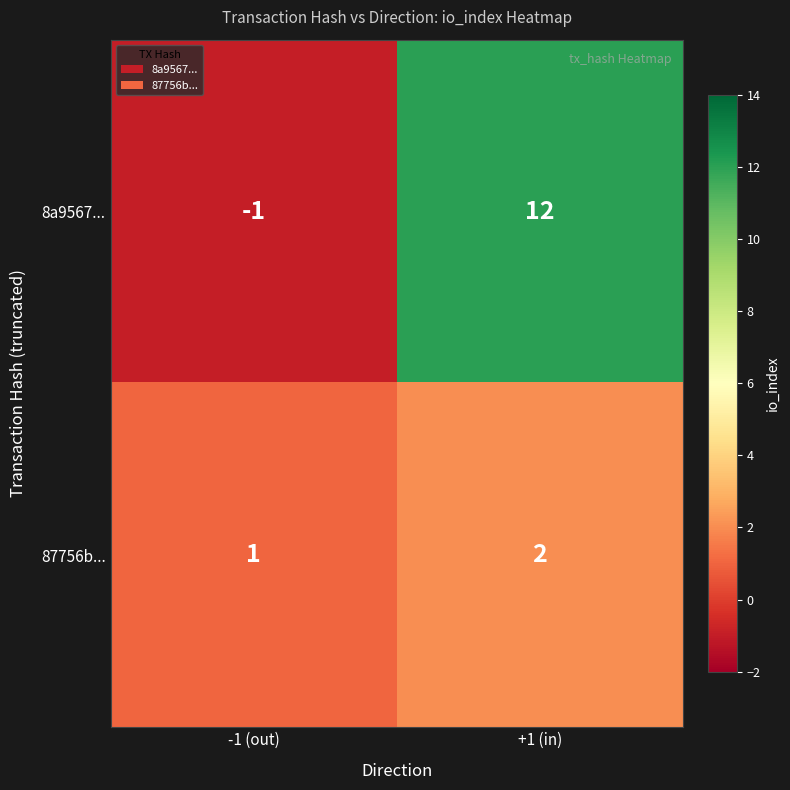

Which series has the widest spread of values?

8a9567...